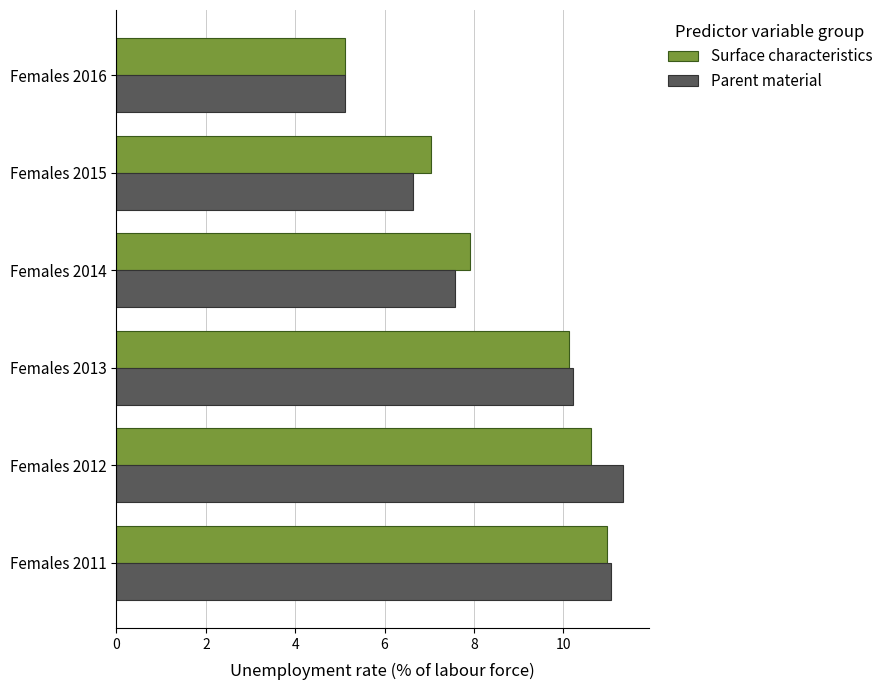

What are all the series names shown in the legend?

Surface characteristics, Parent material